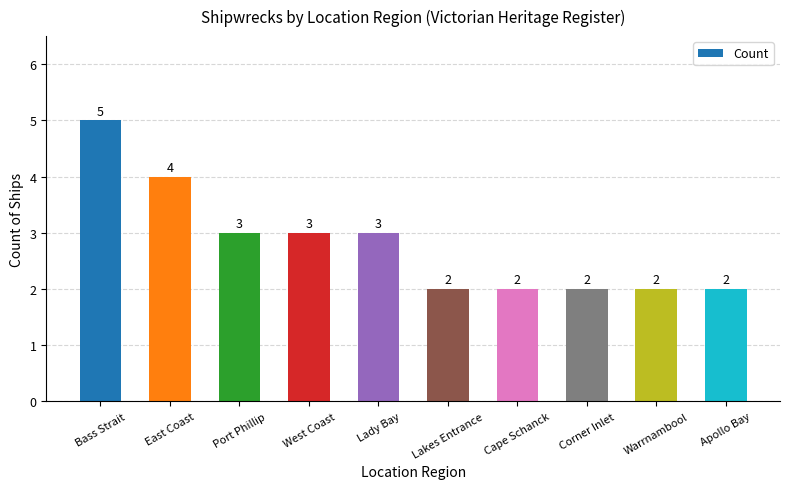

Count the values in the range 2 to 3.

8